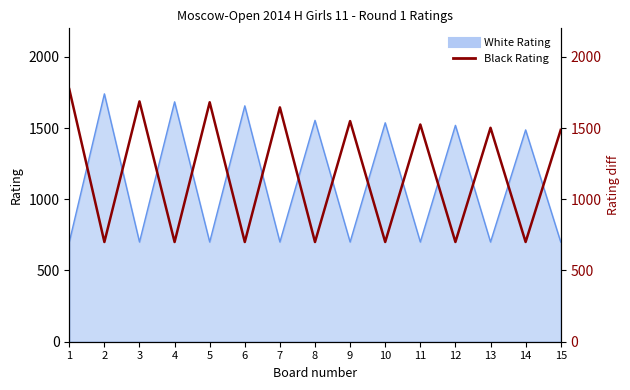

What is the change in value from 1 to 14?

-1073